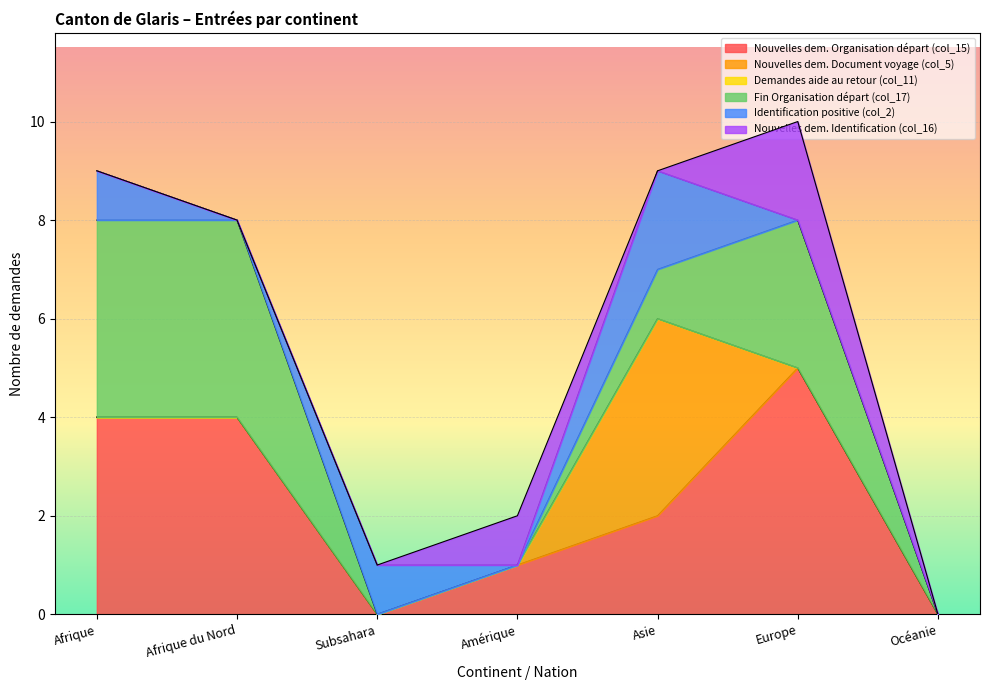

Reading left to right, list all the values displayed in this chart.

Nouvelles dem. Organisation départ (col_15): 4	4	0	1	2	5	0
Nouvelles dem. Document voyage (col_5): 0	0	0	0	4	0	0
Demandes aide au retour (col_11): 0	0	0	0	0	0	0
Fin Organisation départ (col_17): 4	4	0	0	1	3	0
Identification positive (col_2): 1	0	1	0	2	0	0
Nouvelles dem. Identification (col_16): 0	0	0	1	0	2	0